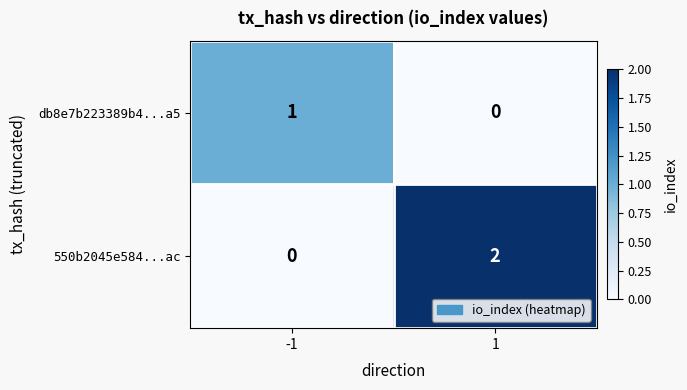

How many categories are shown in the chart?

2